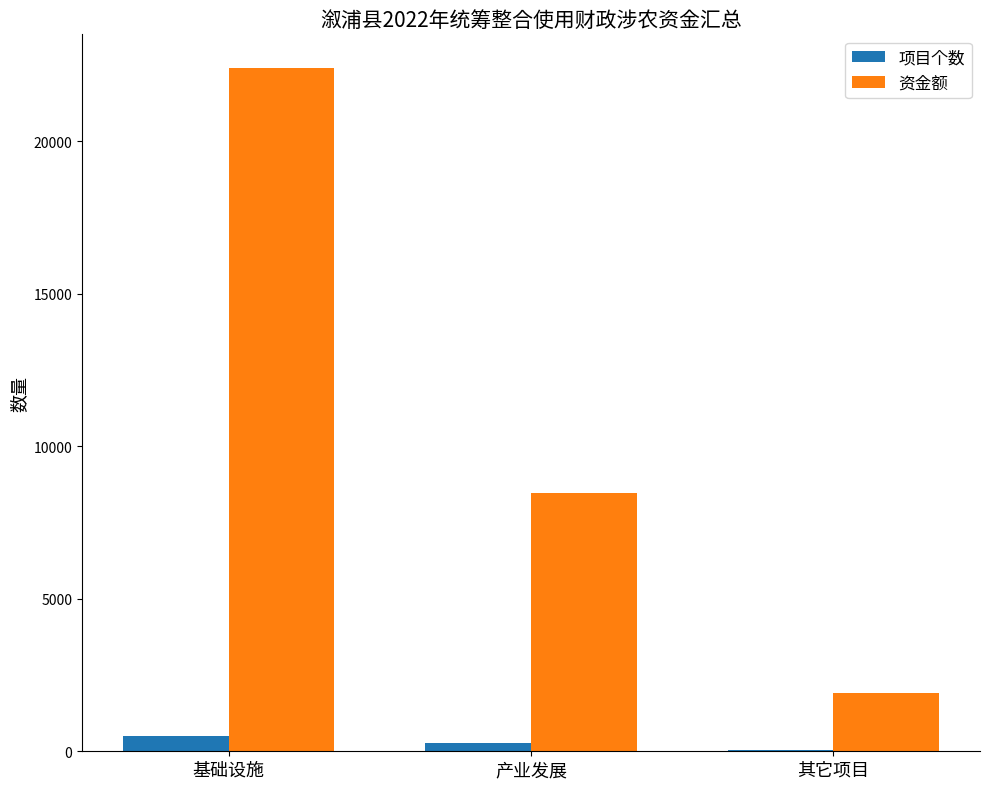

What are all the series names shown in the legend?

项目个数, 资金额